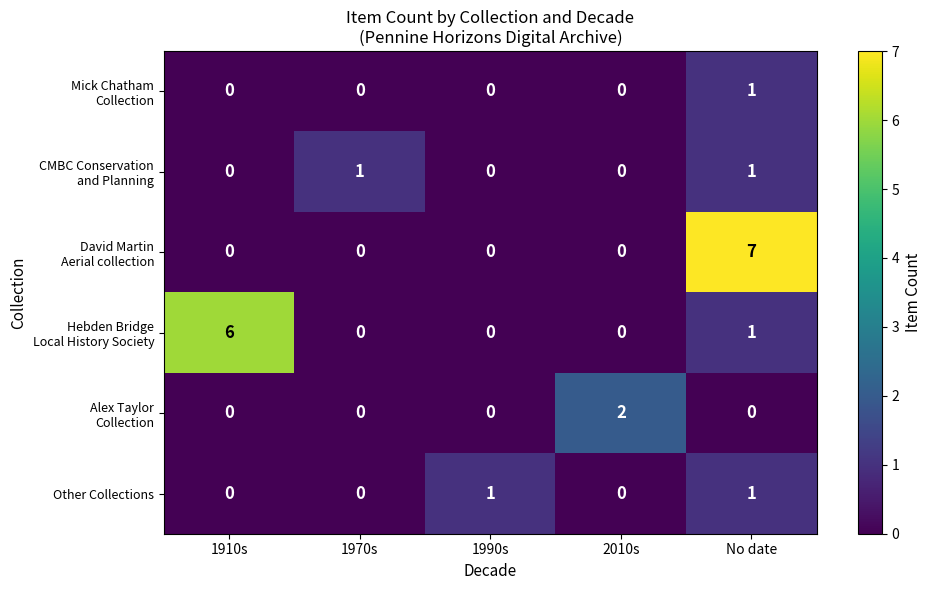

Which category has the highest value across all series?

No date